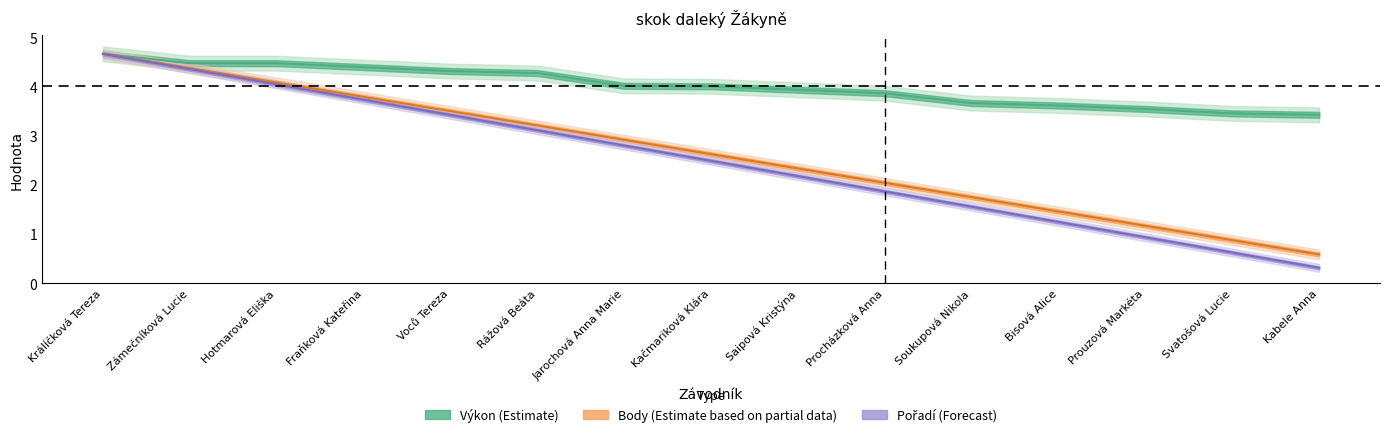

What value does the Pořadí (Forecast) series have at Saipová Kristýna?

2.2